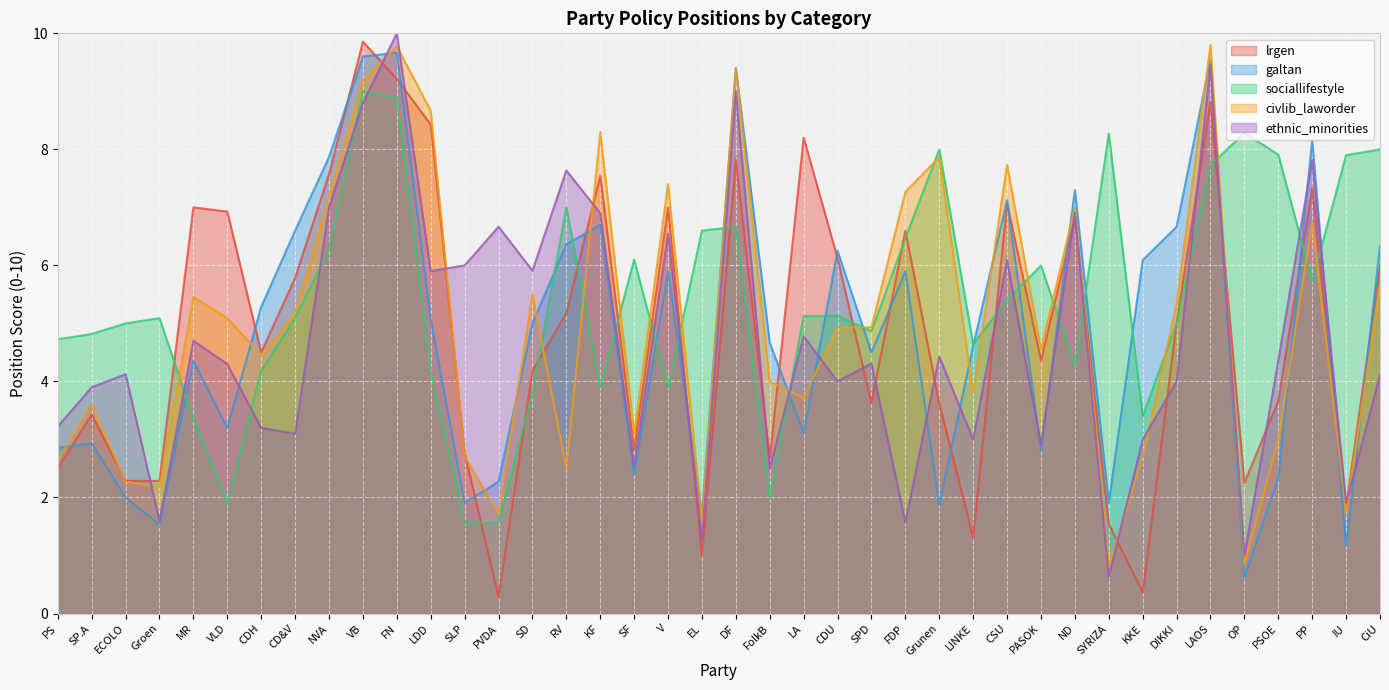

After their last crossing, which series has the higher values: civlib_laworder or ethnic_minorities?

civlib_laworder